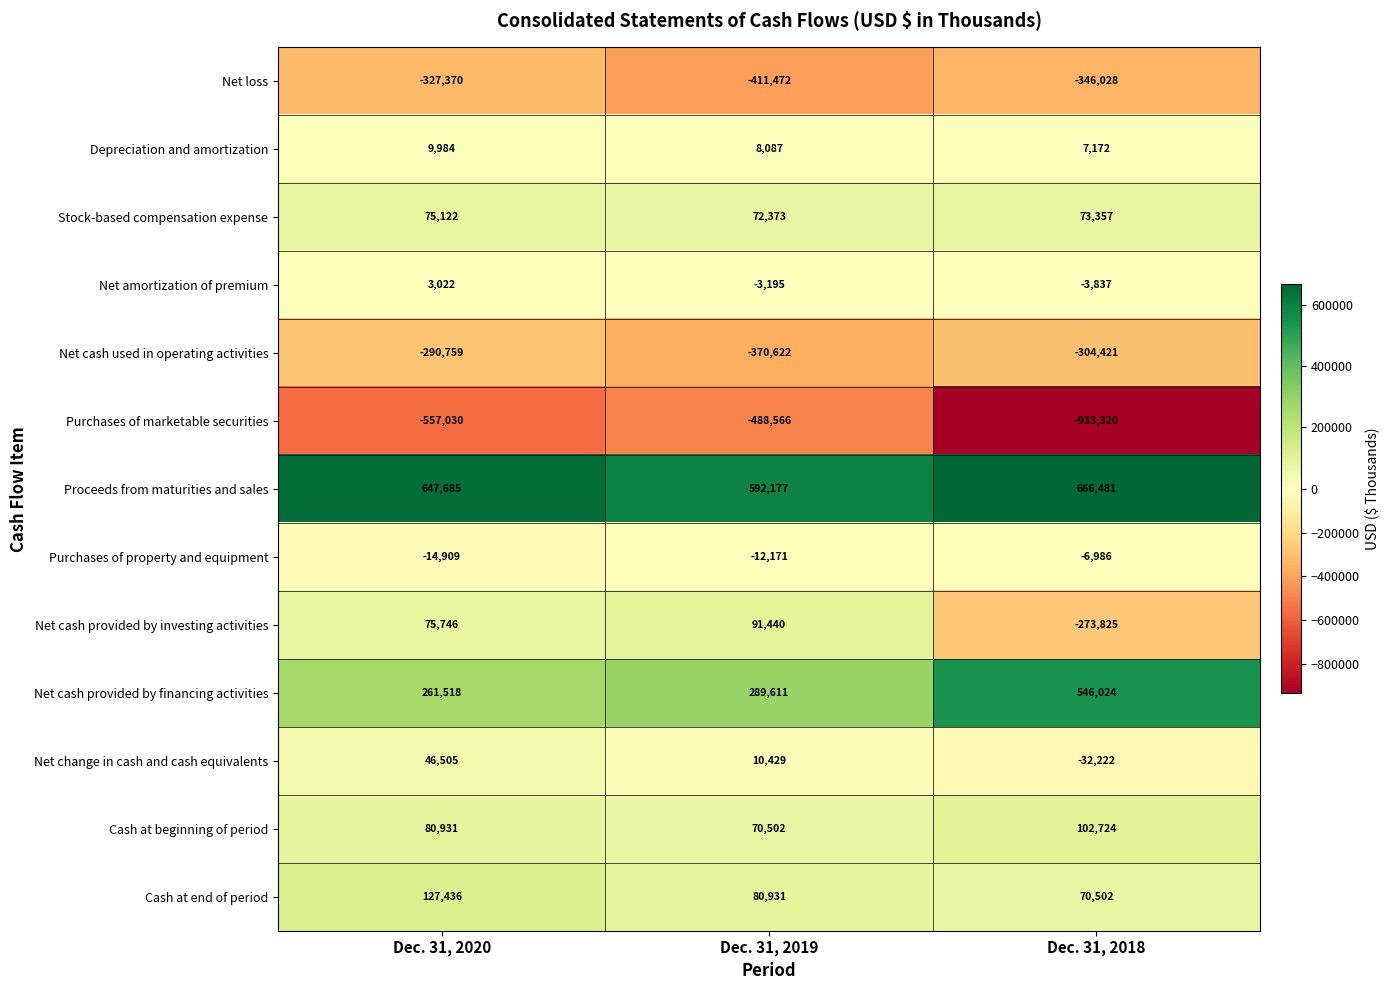

At Dec. 31, 2020, list the series in order from smallest to largest.

Purchases of marketable securities, Net loss, Net cash used in operating activities, Purchases of property and equipment, Net amortization of premium, Depreciation and amortization, Net change in cash and cash equivalents, Stock-based compensation expense, Net cash provided by investing activities, Cash at beginning of period, Cash at end of period, Net cash provided by financing activities, Proceeds from maturities and sales